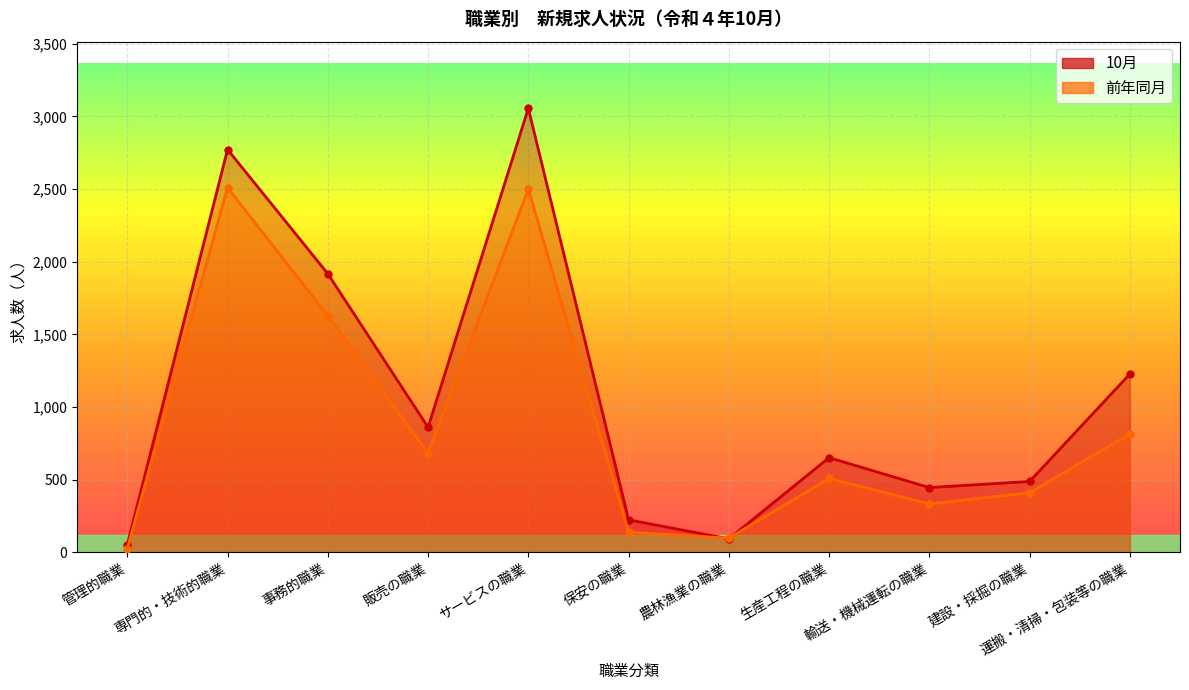

Reading left to right, list all the values displayed in this chart.

10月: 管理的職業=52	専門的・技術的職業=2772	事務的職業=1917	販売の職業=860	サービスの職業=3056	保安の職業=223	農林漁業の職業=92	生産工程の職業=651	輸送・機械運転の職業=445	建設・採掘の職業=487	運搬・清掃・包装等の職業=1227
前年同月: 管理的職業=25	専門的・技術的職業=2509	事務的職業=1628	販売の職業=681	サービスの職業=2500	保安の職業=138	農林漁業の職業=97	生産工程の職業=508	輸送・機械運転の職業=332	建設・採掘の職業=410	運搬・清掃・包装等の職業=815